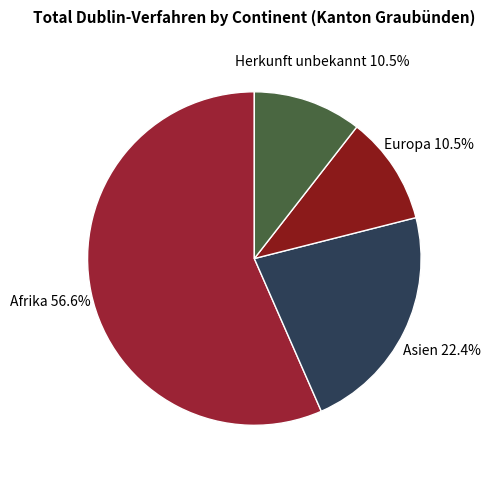

How many slices are in this pie chart?

4